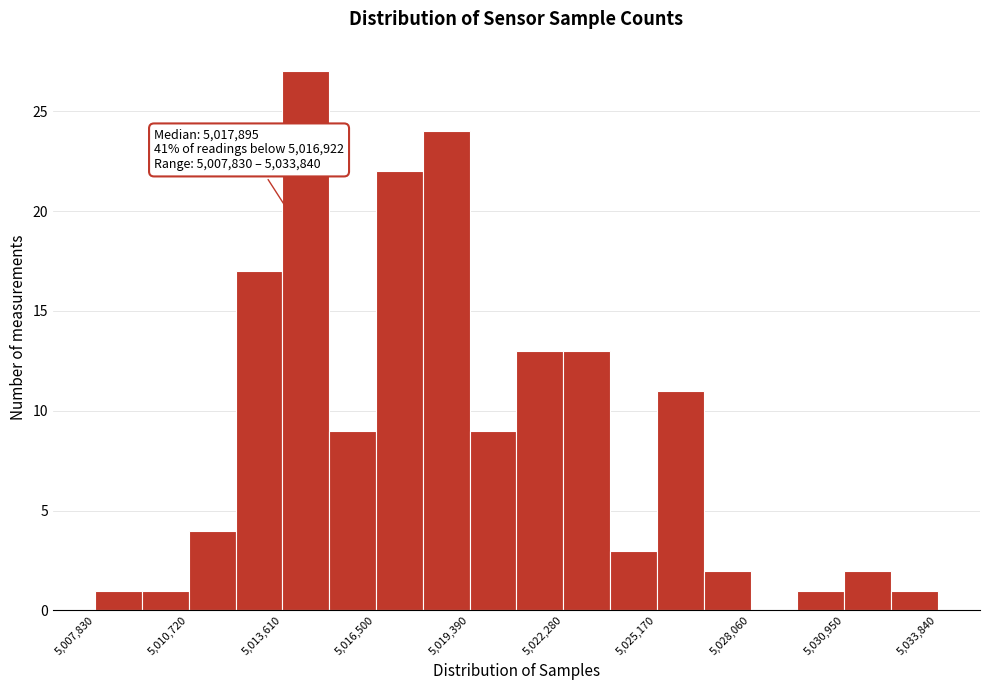

Around what value on the x-axis is the tallest bar? Give the approximate position of its centre, as read against the axis.

5014500